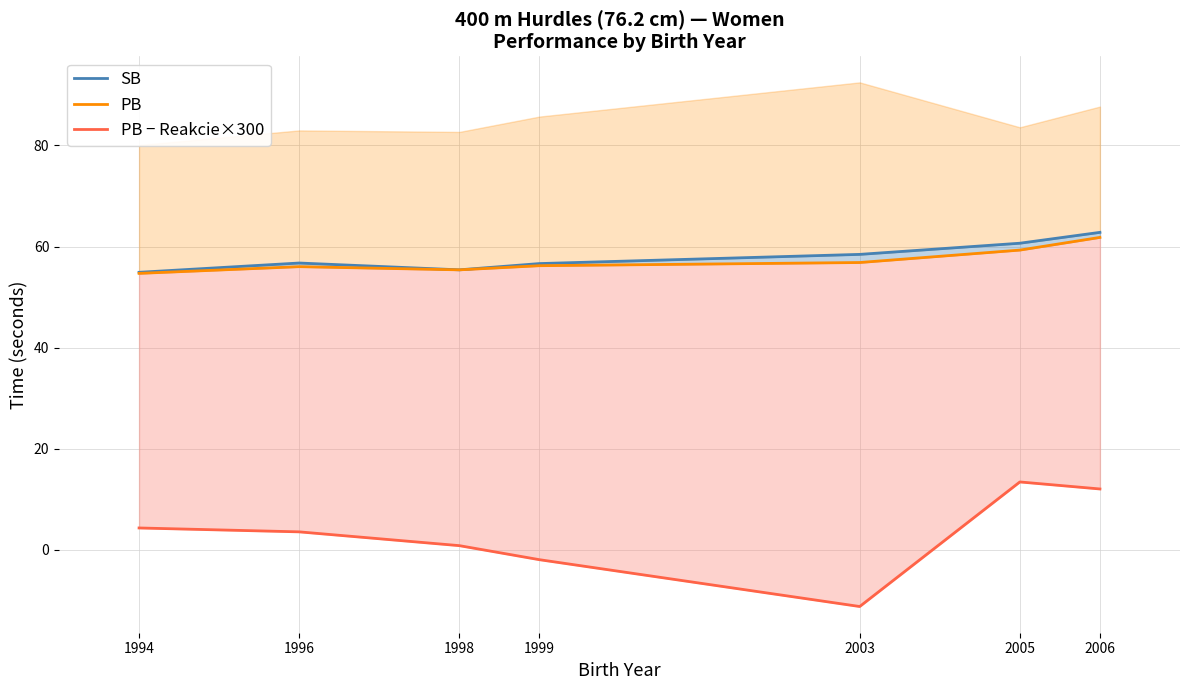

What is the difference between the PB − Reakcie×300 values at 1998 and 2006?

11.2